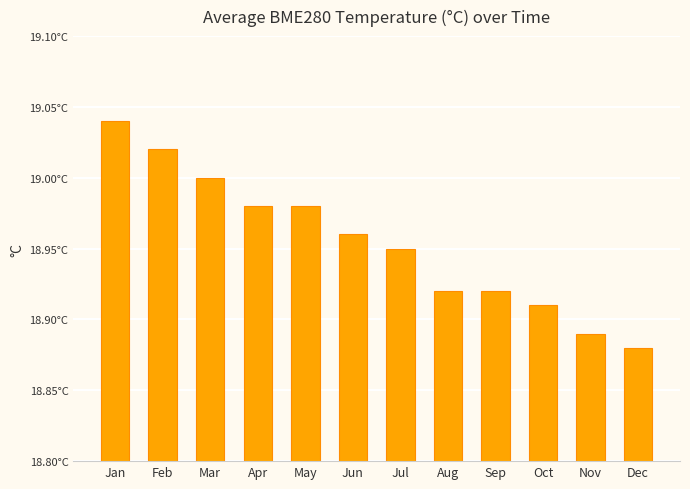

Between Nov and Aug, which is larger?

Aug